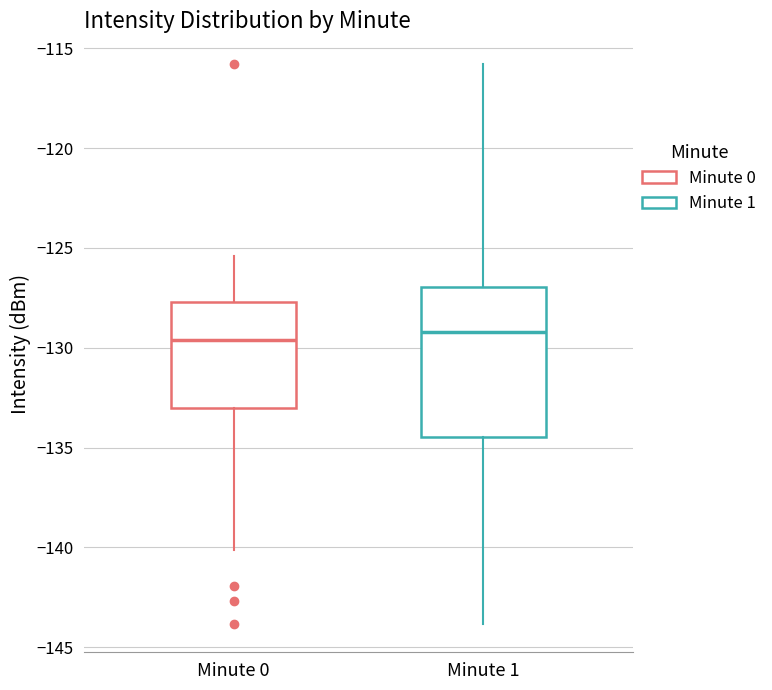

Where does the lower whisker of the box for Minute 1 end on the y-axis? The values are not printed on the chart, so give them approximately, as read against the axis.

-144.0